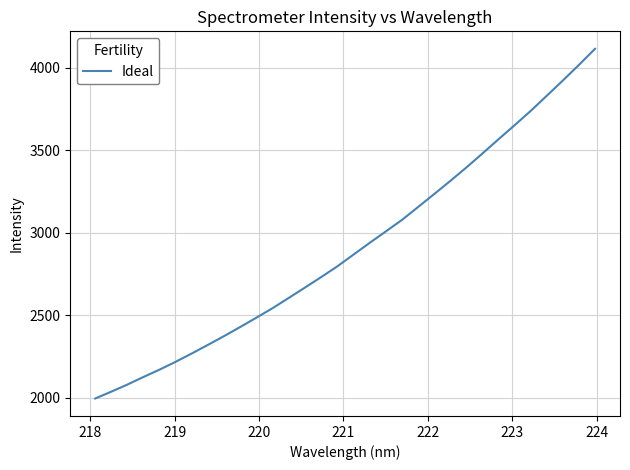

What is the difference between the maximum and minimum values?

2118.1